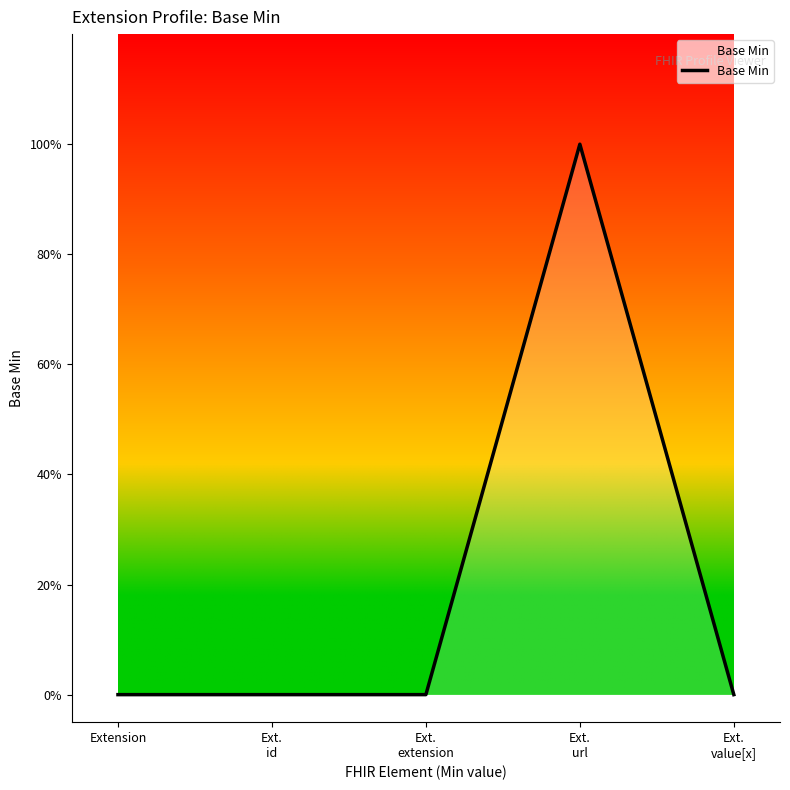

Is this an area chart (filled region under the line)?

Yes